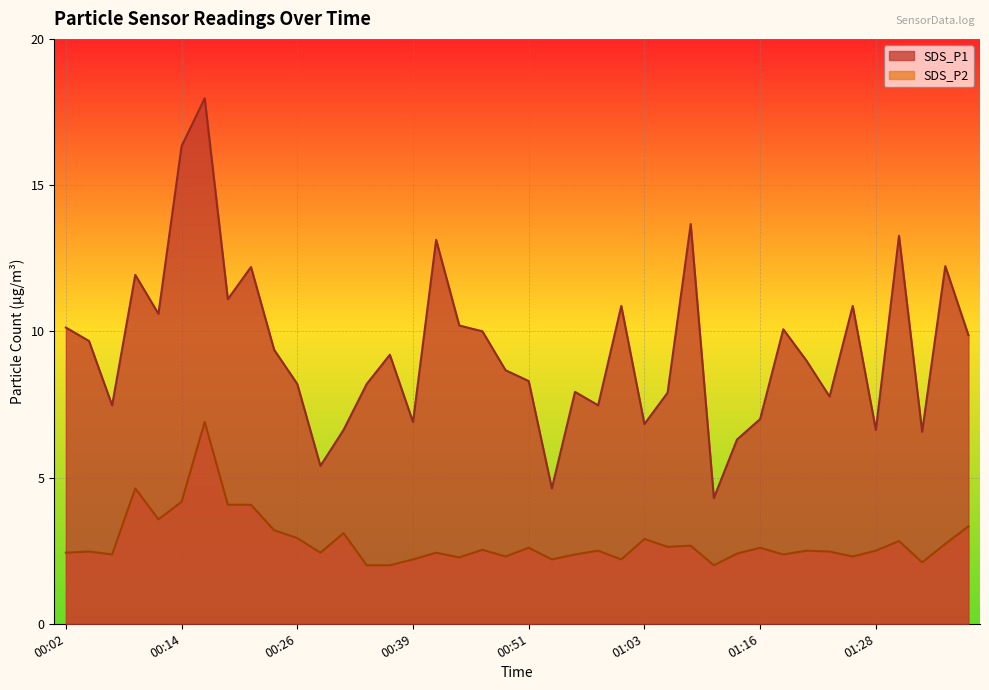

What is the smallest value displayed?

2.0